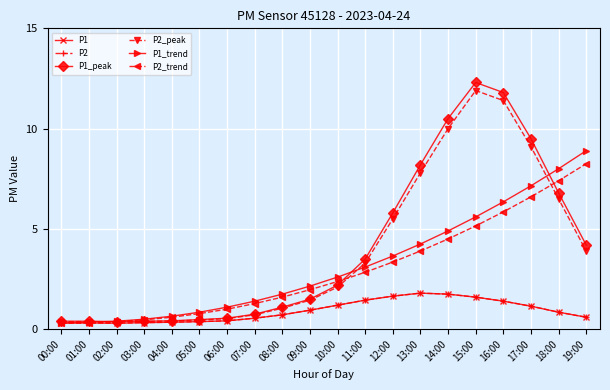

Reading right to left, list all the values displayed in this chart.

P1: 0.6	0.8	1.1	1.4	1.6	1.8	1.8	1.6	1.4	1.2	0.9	0.7	0.6	0.4	0.4	0.3	0.3	0.3	0.3	0.3
P2: 0.6	0.8	1.1	1.4	1.6	1.8	1.8	1.6	1.4	1.2	0.9	0.7	0.6	0.4	0.4	0.3	0.3	0.3	0.3	0.3
P1_peak: 4.2	6.8	9.5	11.8	12.3	10.5	8.2	5.8	3.5	2.2	1.5	1.1	0.8	0.6	0.5	0.4	0.4	0.4	0.4	0.4
P2_peak: 3.9	6.5	9.1	11.4	11.9	10.0	7.8	5.5	3.3	2.1	1.4	1.1	0.7	0.5	0.5	0.4	0.4	0.4	0.4	0.4
P1_trend: 8.9	8.0	7.2	6.3	5.6	4.9	4.2	3.6	3.1	2.6	2.1	1.8	1.4	1.1	0.8	0.7	0.5	0.4	0.3	0.3
P2_trend: 8.2	7.4	6.6	5.8	5.2	4.5	3.9	3.4	2.8	2.4	2.0	1.6	1.3	1.0	0.8	0.6	0.5	0.4	0.3	0.3